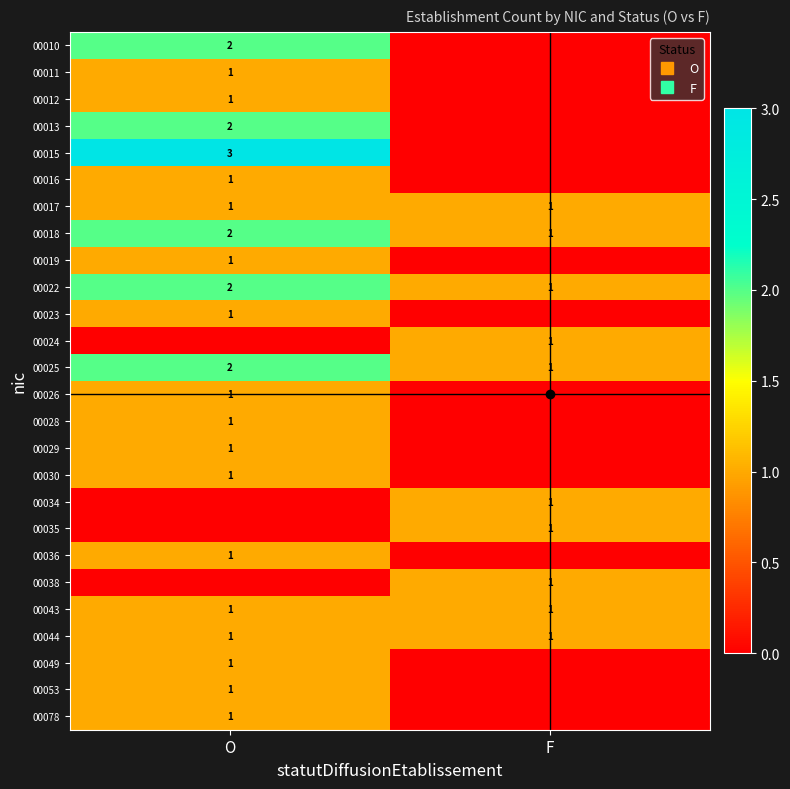

At how many categories does at least one series exceed 2?

1